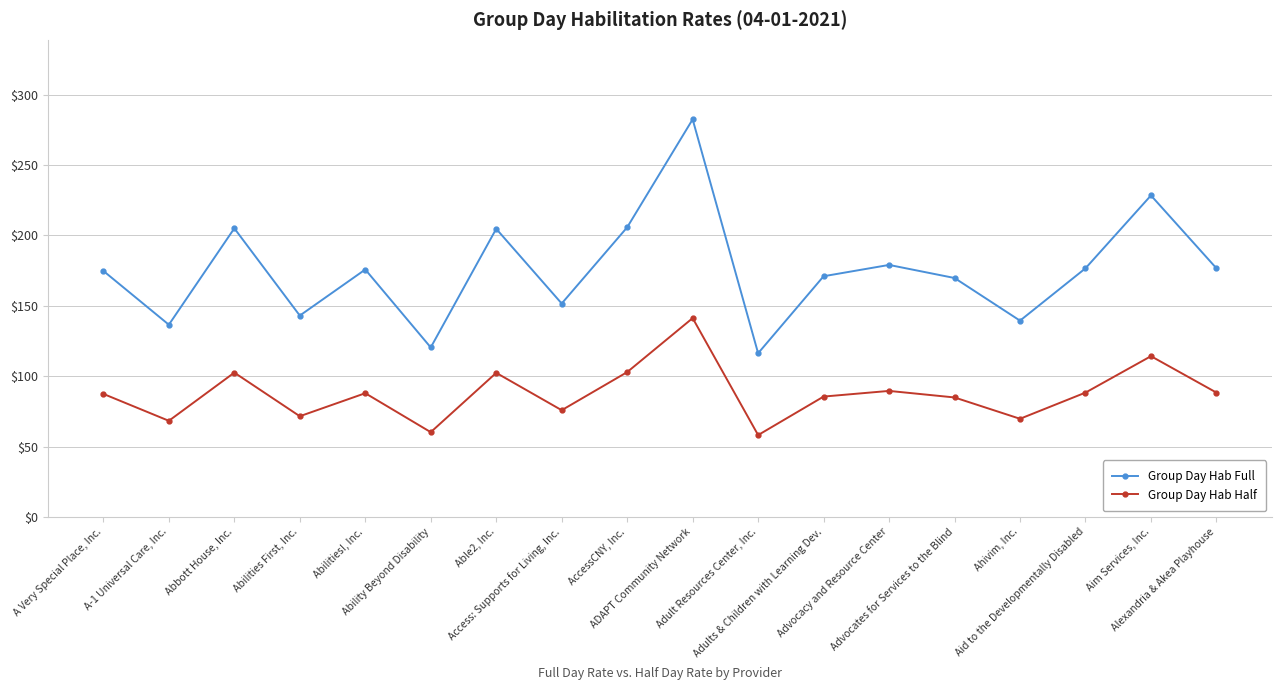

True or false: Group Day Hab Half has a value of 30.8 at Adults & Children with Learning Dev..

False